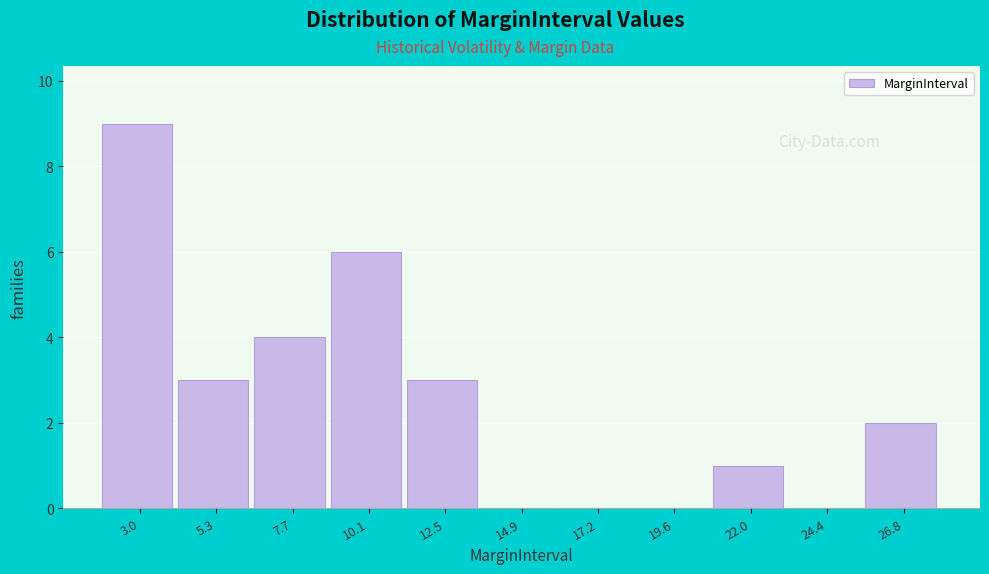

Reading left to right, transcribe this chart: for each bar, give the range it covers on the x-axis and its height. Neither the bar edges nor the heights are printed on the chart, so give them approximately, as read against the axes.

2.0 to 4.0: 9
4.0 to 6.5: 3
6.5 to 9.0: 4
9.0 to 11.5: 6
11.5 to 13.5: 3
13.5 to 16.0: 0
16.0 to 18.5: 0
18.5 to 21.0: 0
21.0 to 23.0: 1
23.0 to 25.5: 0
25.5 to 28.0: 2